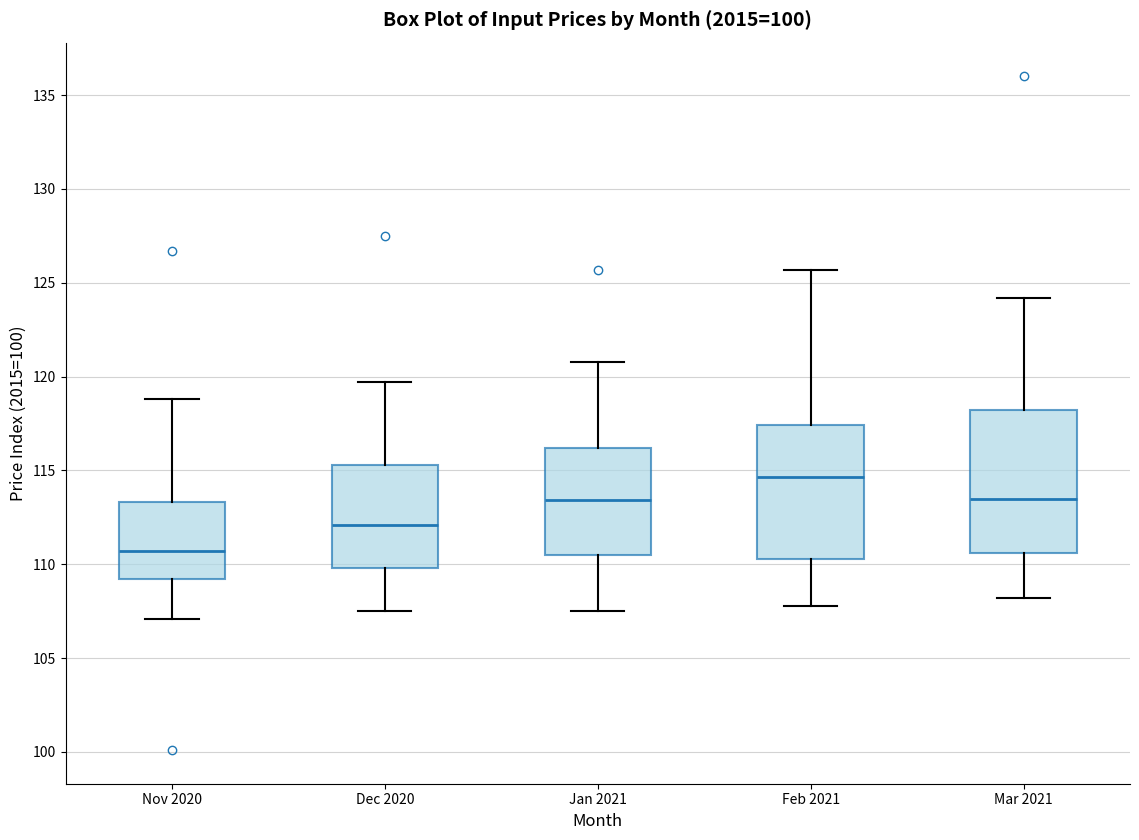

Where does the median line of the box for Nov 2020 sit on the y-axis? The values are not printed on the chart, so give them approximately, as read against the axis.

110.5